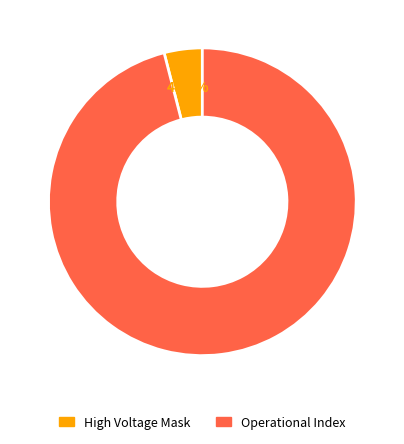

How many slices are in this pie chart?

2